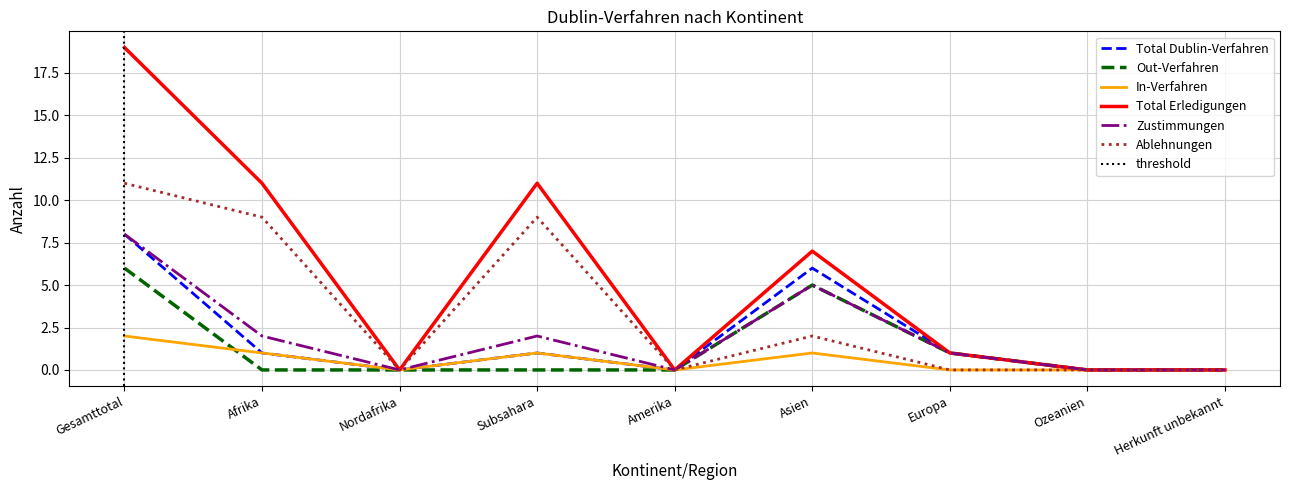

Reading left to right, list all the values displayed in this chart.

Total Dublin-Verfahren: 8	1	0	1	0	6	1	0	0
Out-Verfahren: 6	0	0	0	0	5	1	0	0
In-Verfahren: 2	1	0	1	0	1	0	0	0
Total Erledigungen: 19	11	0	11	0	7	1	0	0
Zustimmungen: 8	2	0	2	0	5	1	0	0
Ablehnungen: 11	9	0	9	0	2	0	0	0